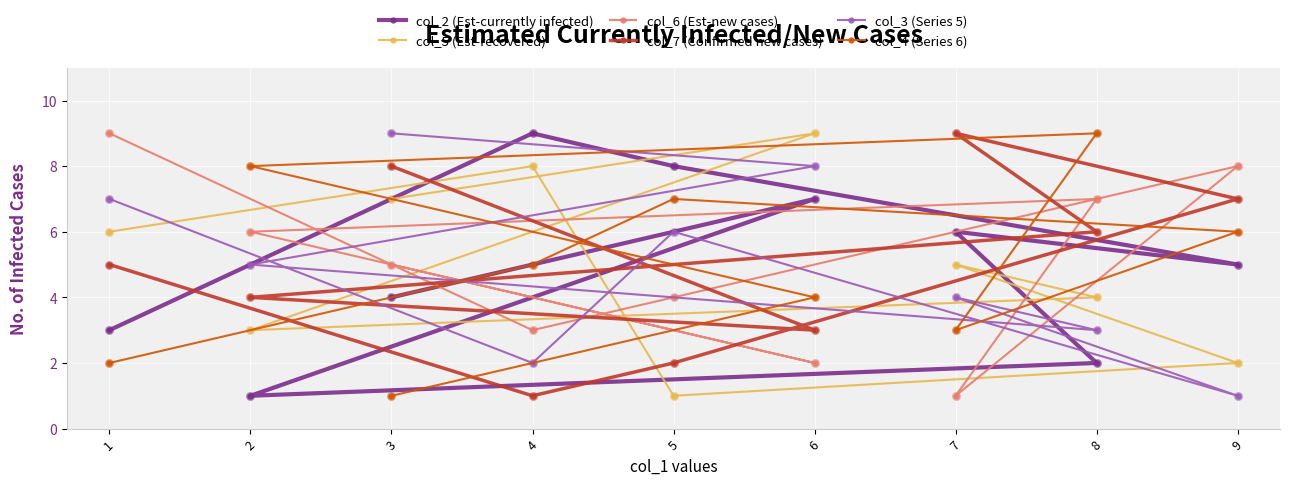

At how many categories does at least one series exceed 4?

9